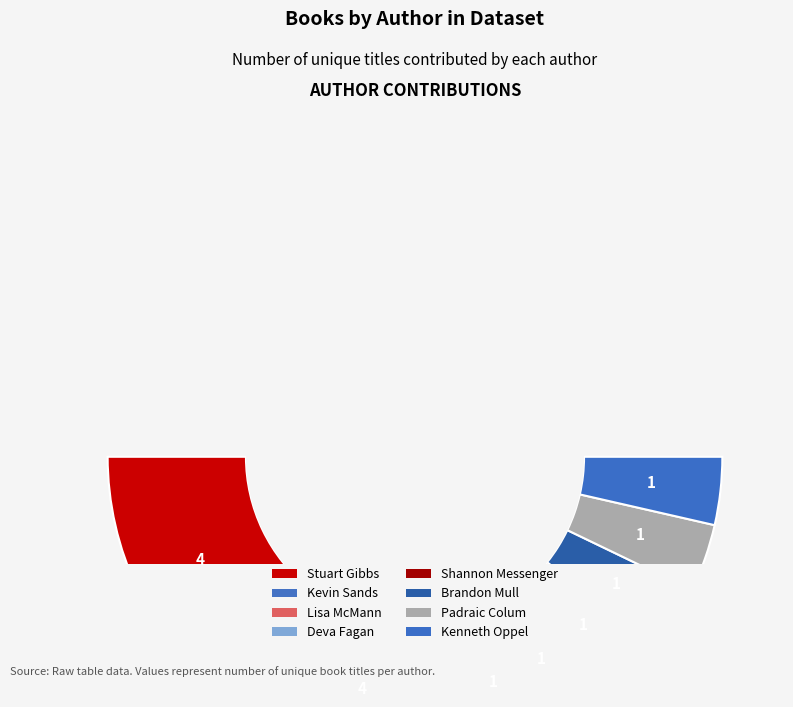

Which has a higher value, Padraic Colum (706248) or Stuart Gibbs (62586102)?

Stuart Gibbs (62586102)